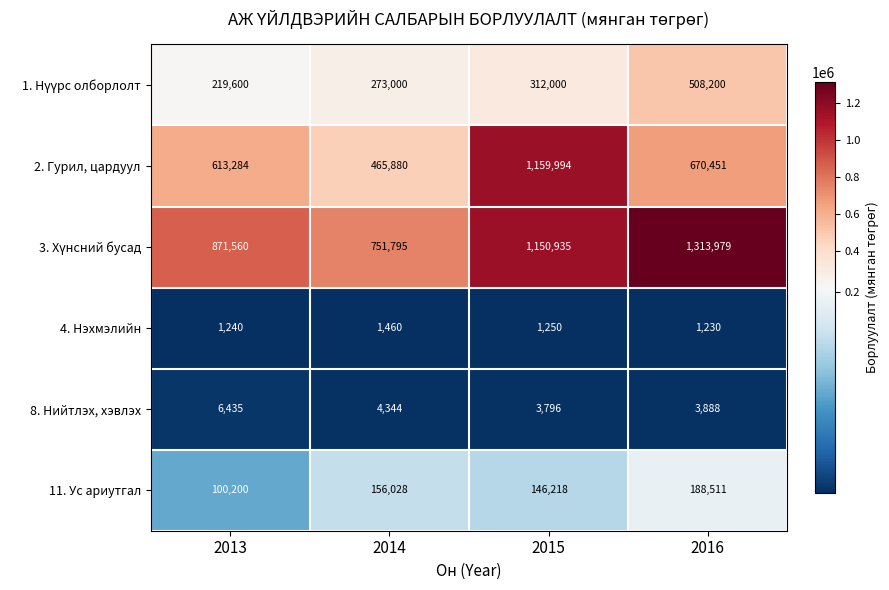

What is the greatest value displayed?

1313979